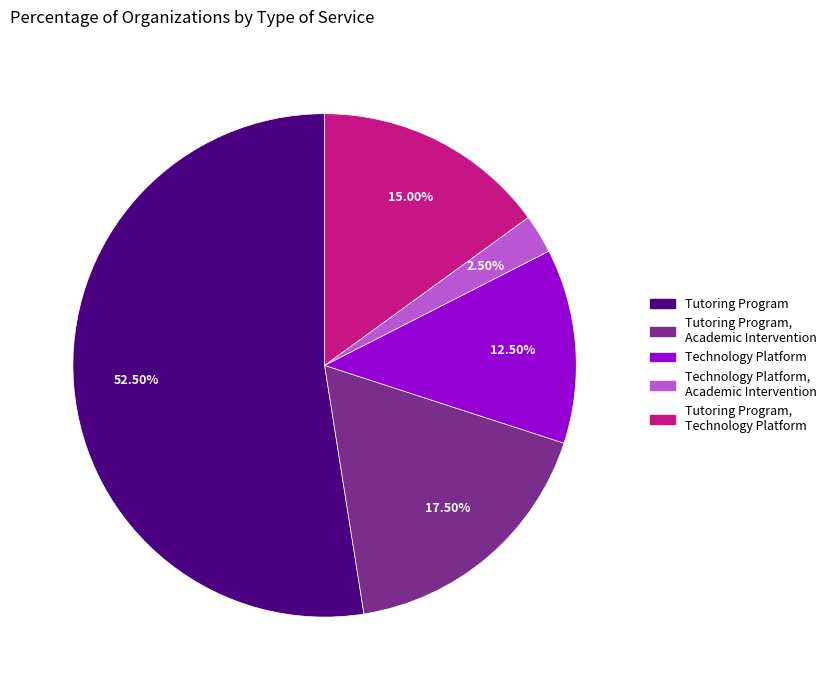

Is there a majority slice in this chart?

Yes